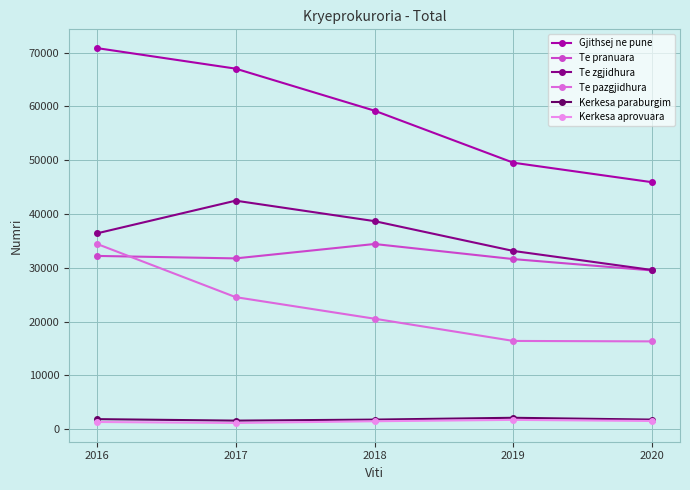

At which category does the chart reach its peak across all series?

2016